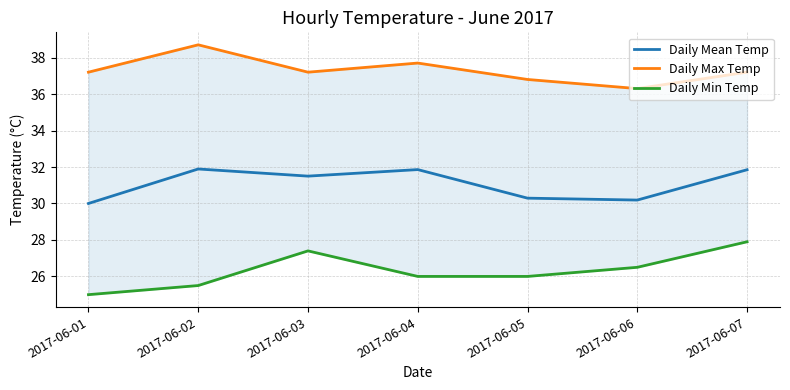

Between 2017-06-04 and 2017-06-05, which is larger?

2017-06-04